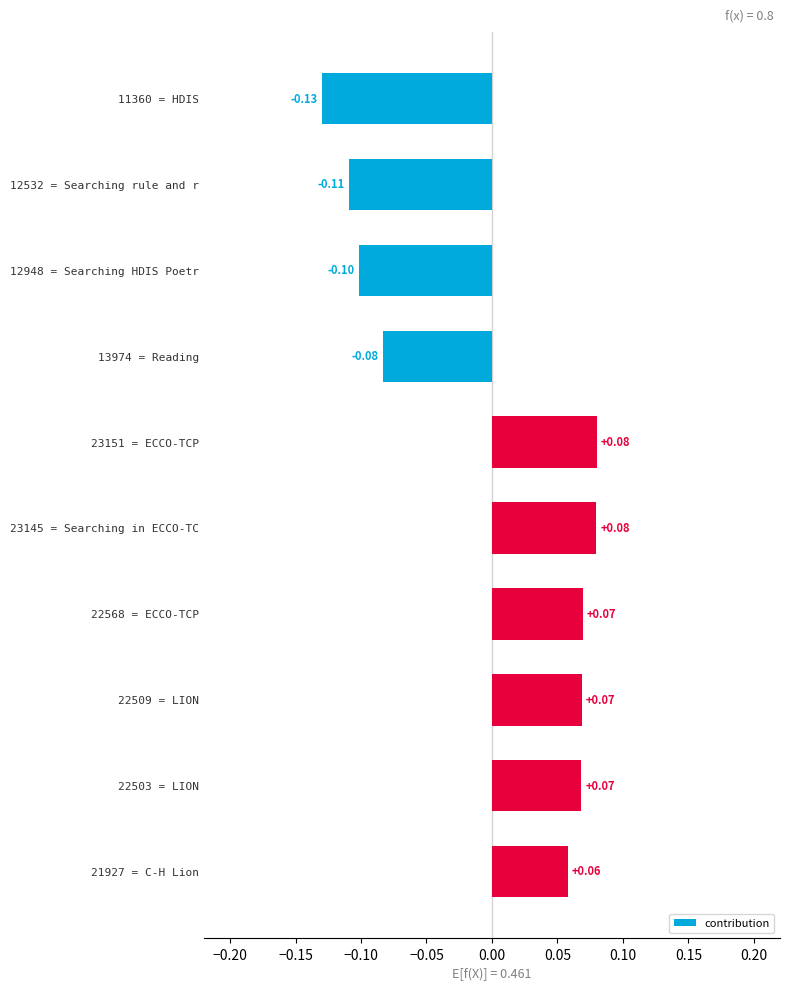

What is the change in value from 12532 = Searching rule and r to 23151 = ECCO-TCP?

+0.2